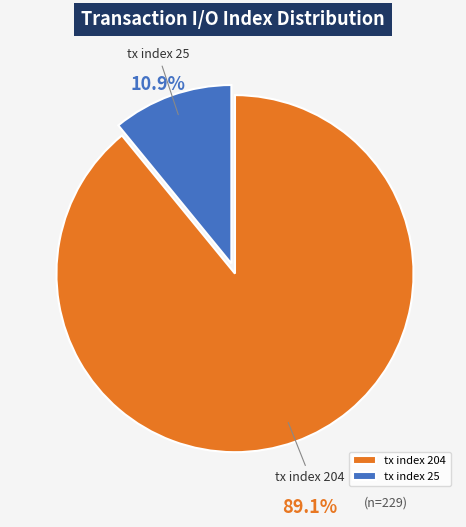

Rank the categories by value from highest to lowest.

tx index 204, tx index 25